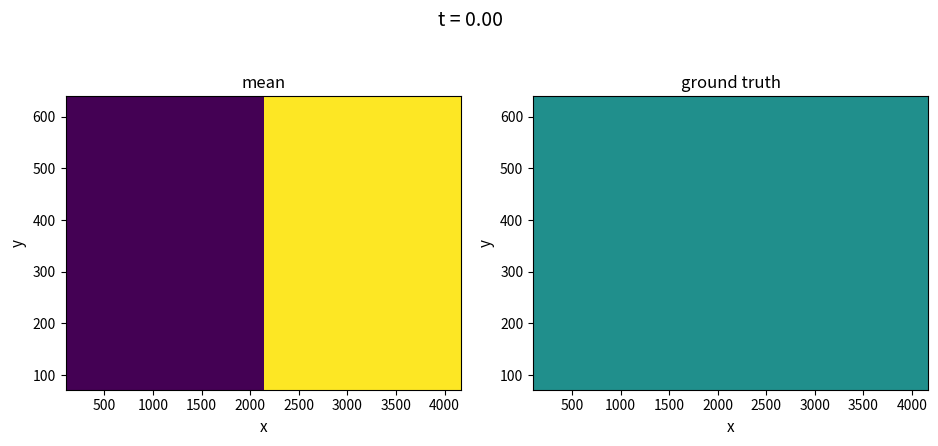

What is the smallest value displayed?

0.7